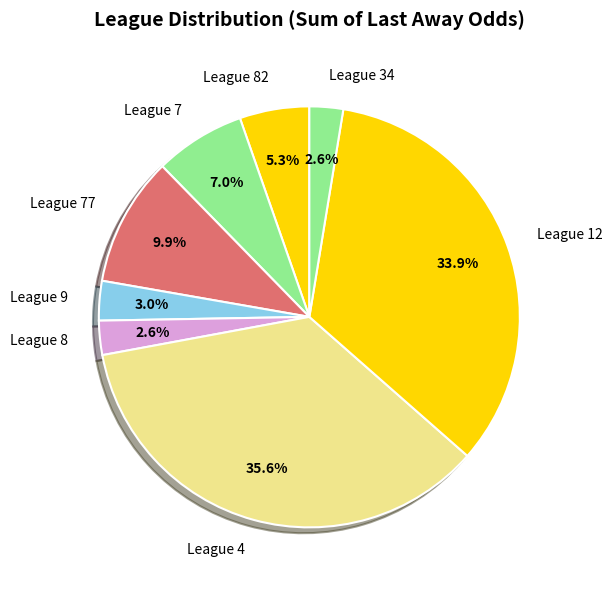

What is the ratio of the value at League 4 to the value at League 12?

1.1